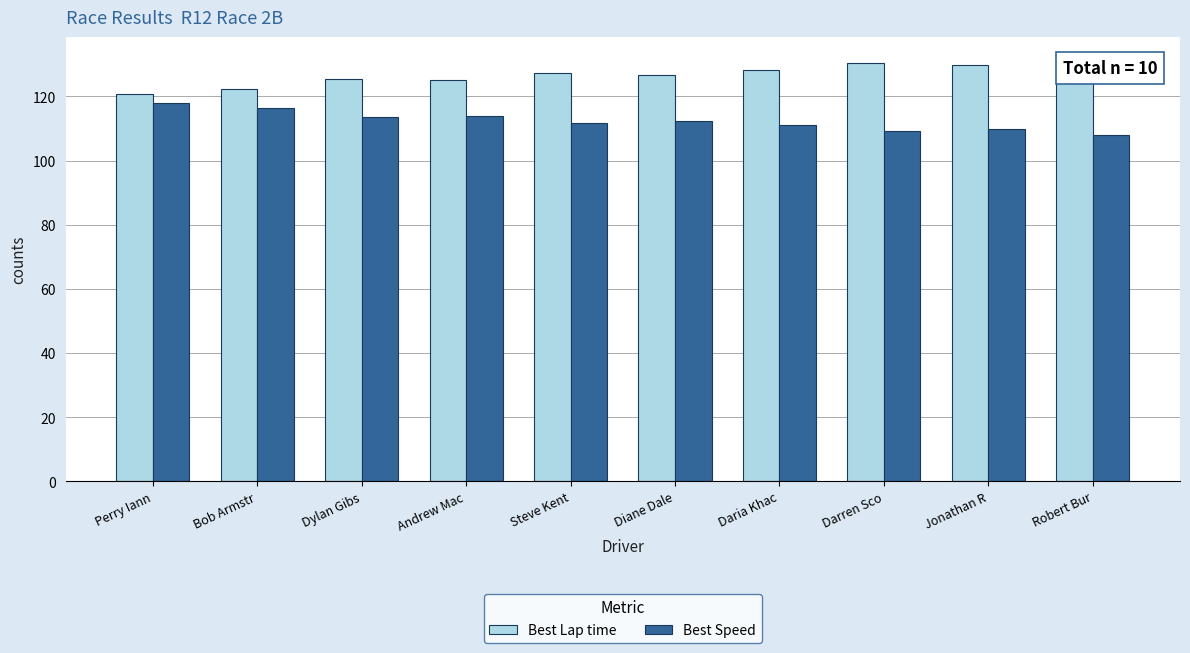

What is the value of the Best Lap time bar at the 6th from the left?

126.7